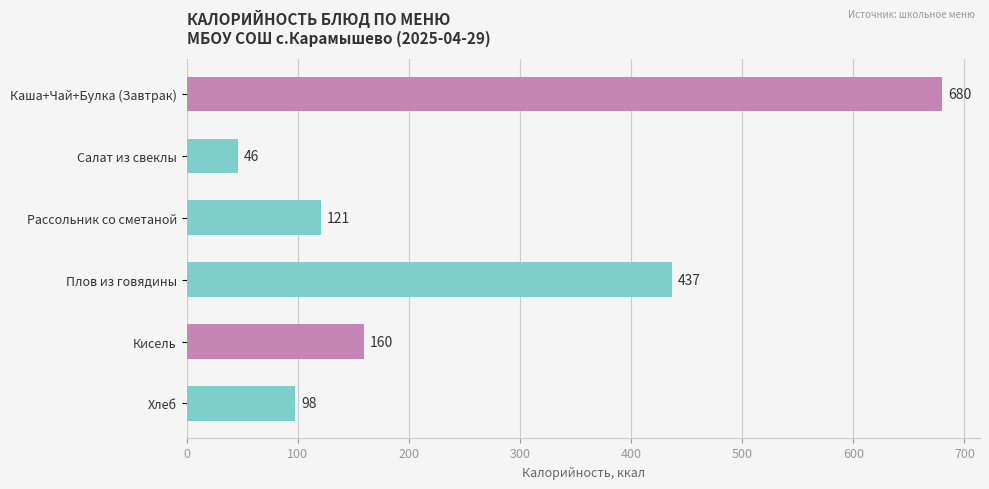

How many categories are shown in the chart?

6